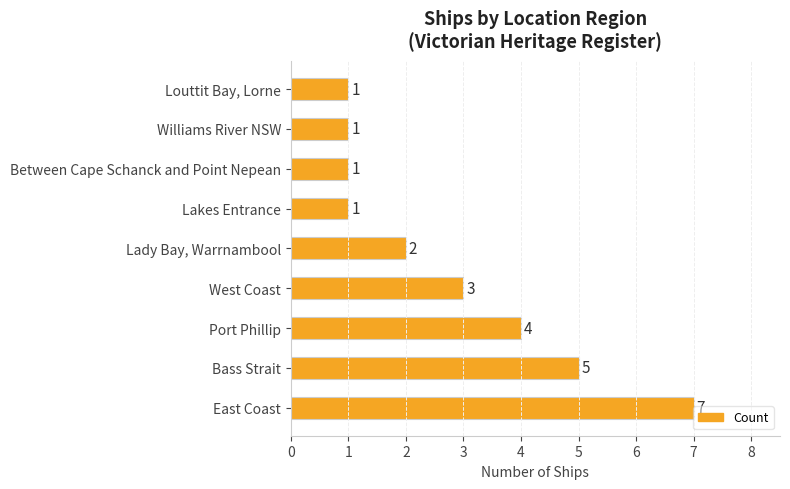

How many data points does each series have?

9